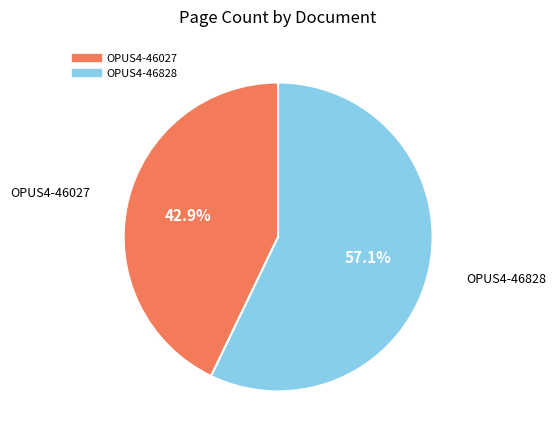

Rank the categories by value from highest to lowest.

OPUS4-46828, OPUS4-46027